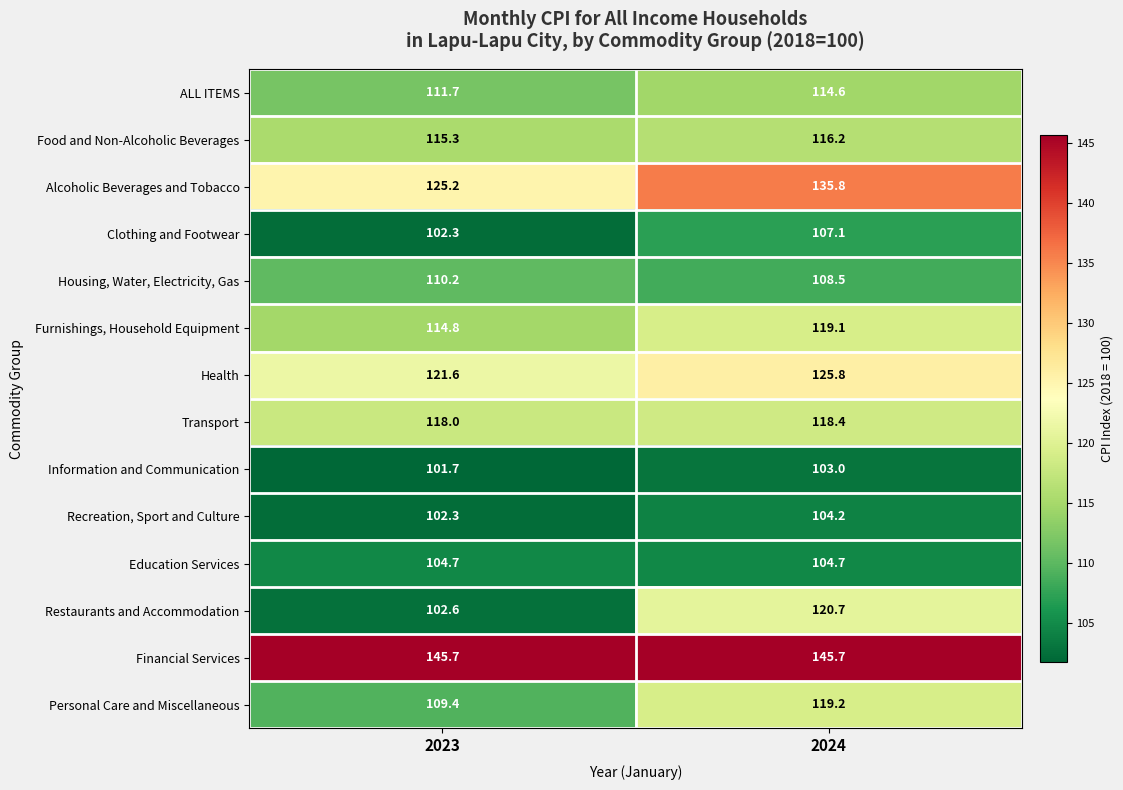

At which category is the sum across all series the highest?

2024